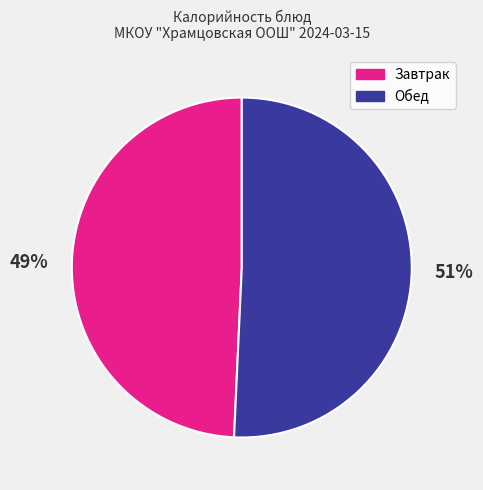

The Обед slice represents 51% of the pie. True or false?

True